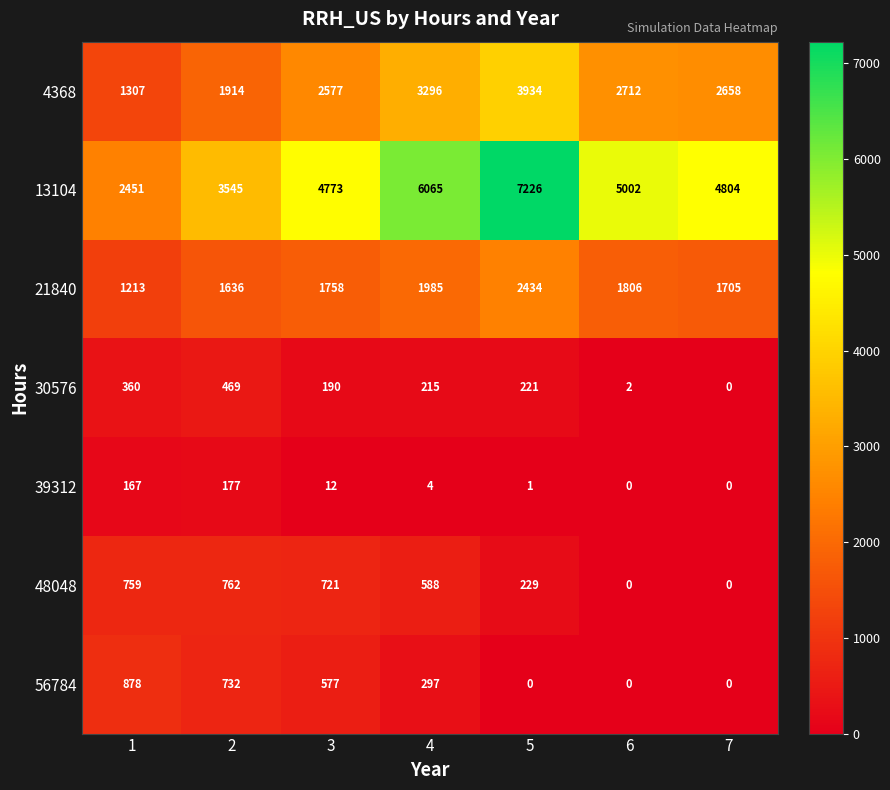

Where is 30576 nearest to the value 234?

5